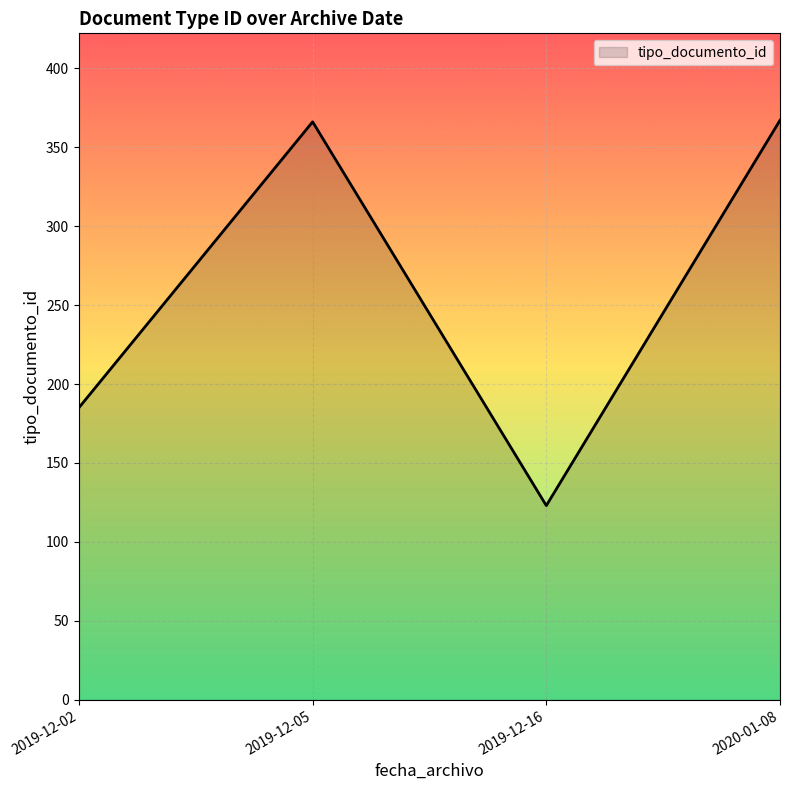

At which category does the chart reach its minimum across all series?

2019-12-16